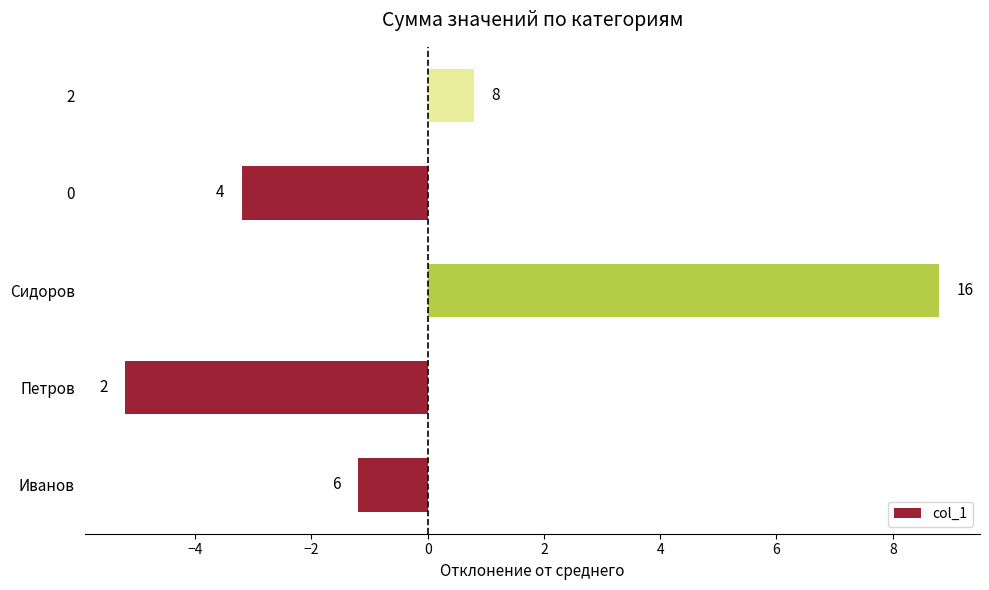

Does the chart contain any negative values?

Yes